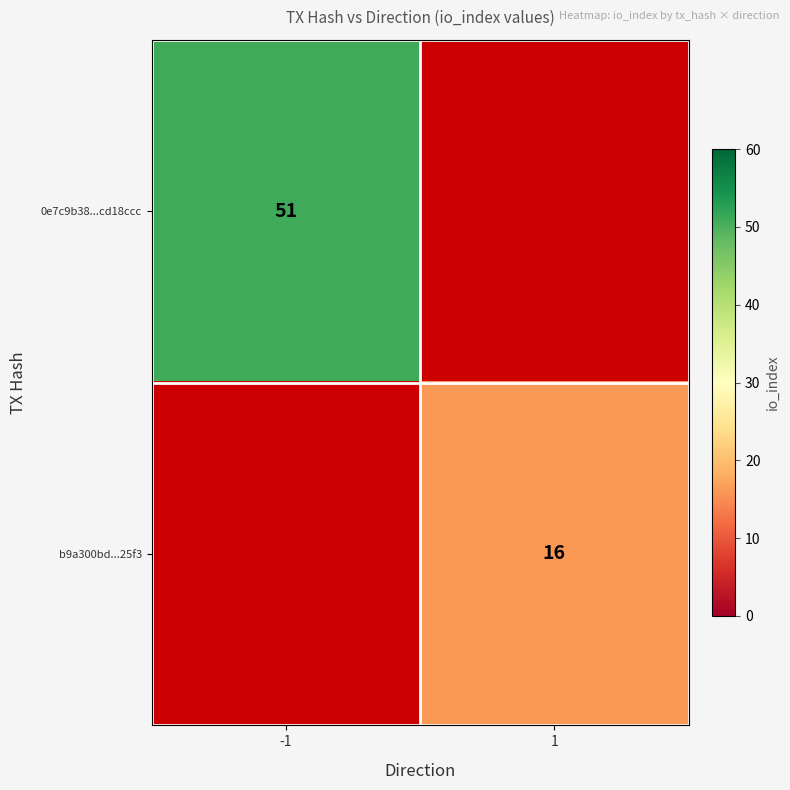

At how many categories does at least one series exceed 45?

1